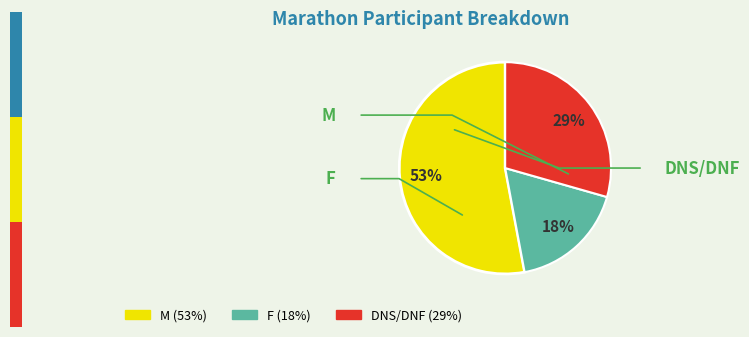

True or false: DNS/DNF accounts for 38% of the total.

False